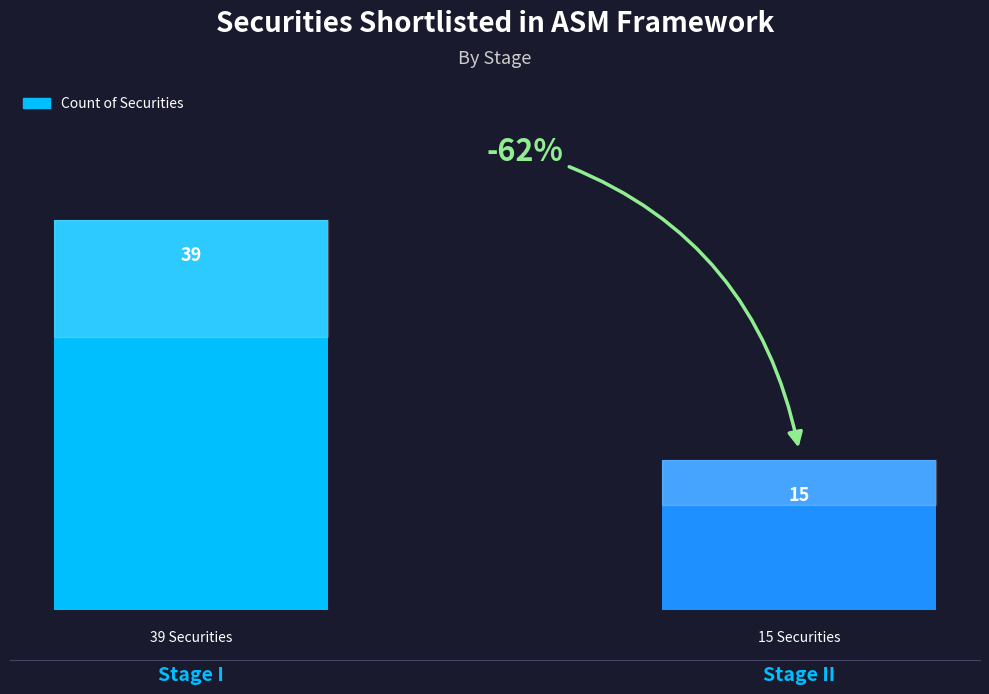

Count the number of data series in this chart.

1